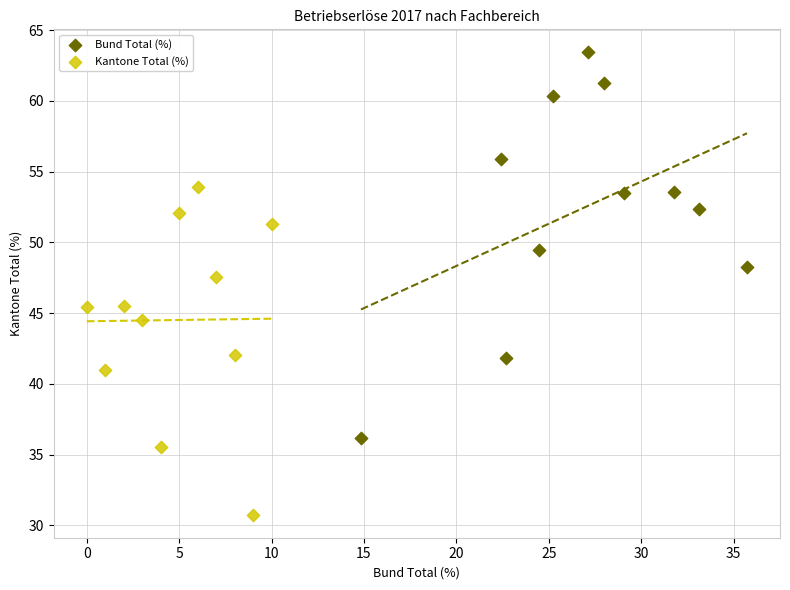

Which series reaches the minimum Y coordinate?

Kantone Total (%)